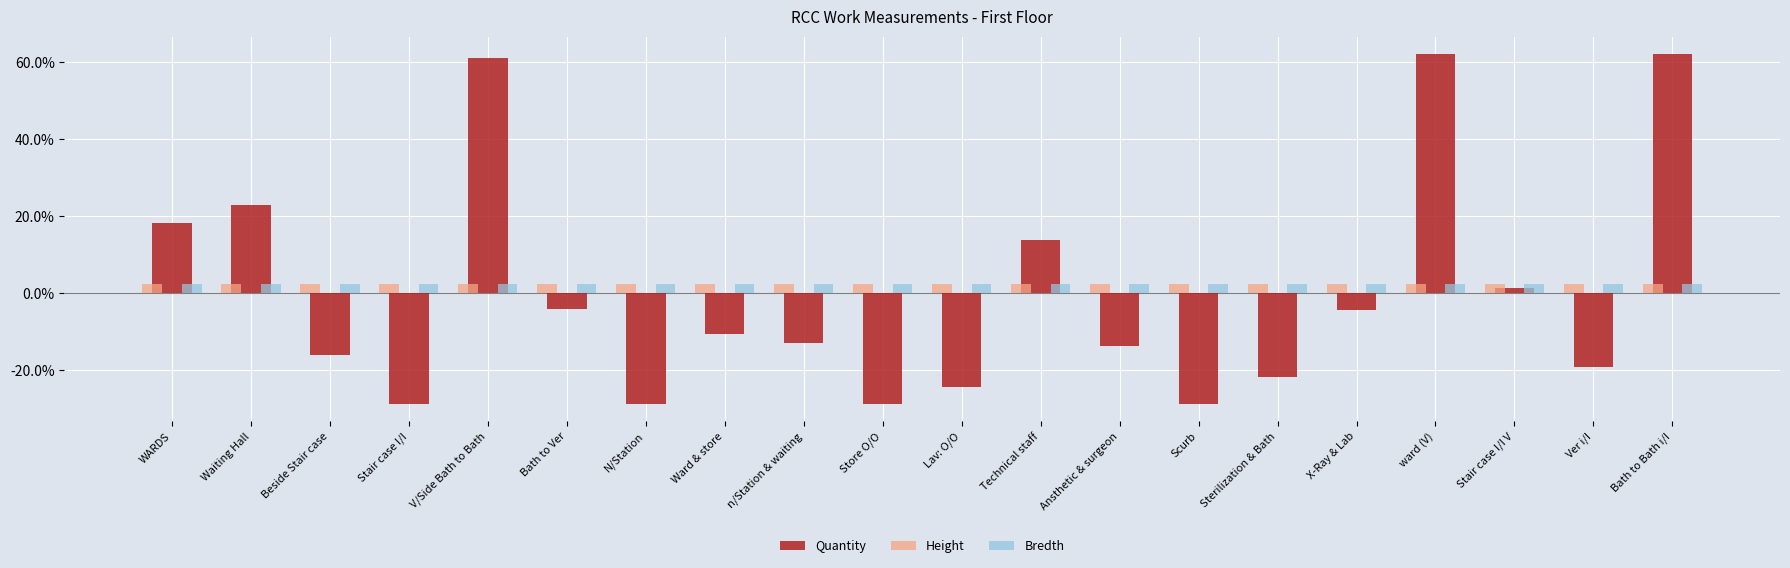

What is the highest value of the Height series?

2.5